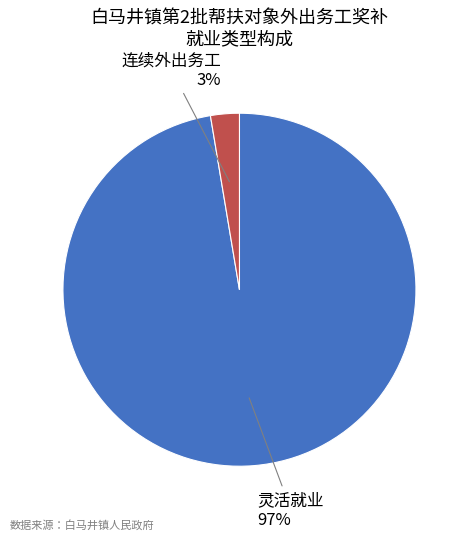

Combined, do 连续外出务工 and 灵活就业 account for over 50%?

Yes